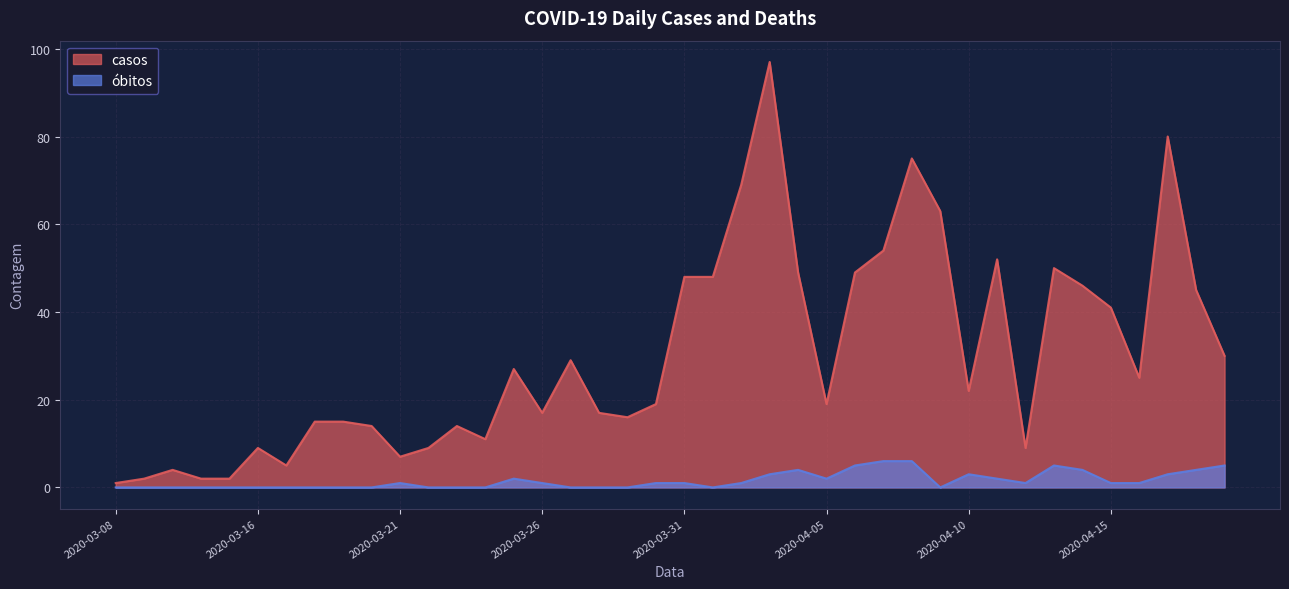

Which series changed the most between 2020-03-21 and 2020-03-24?

casos